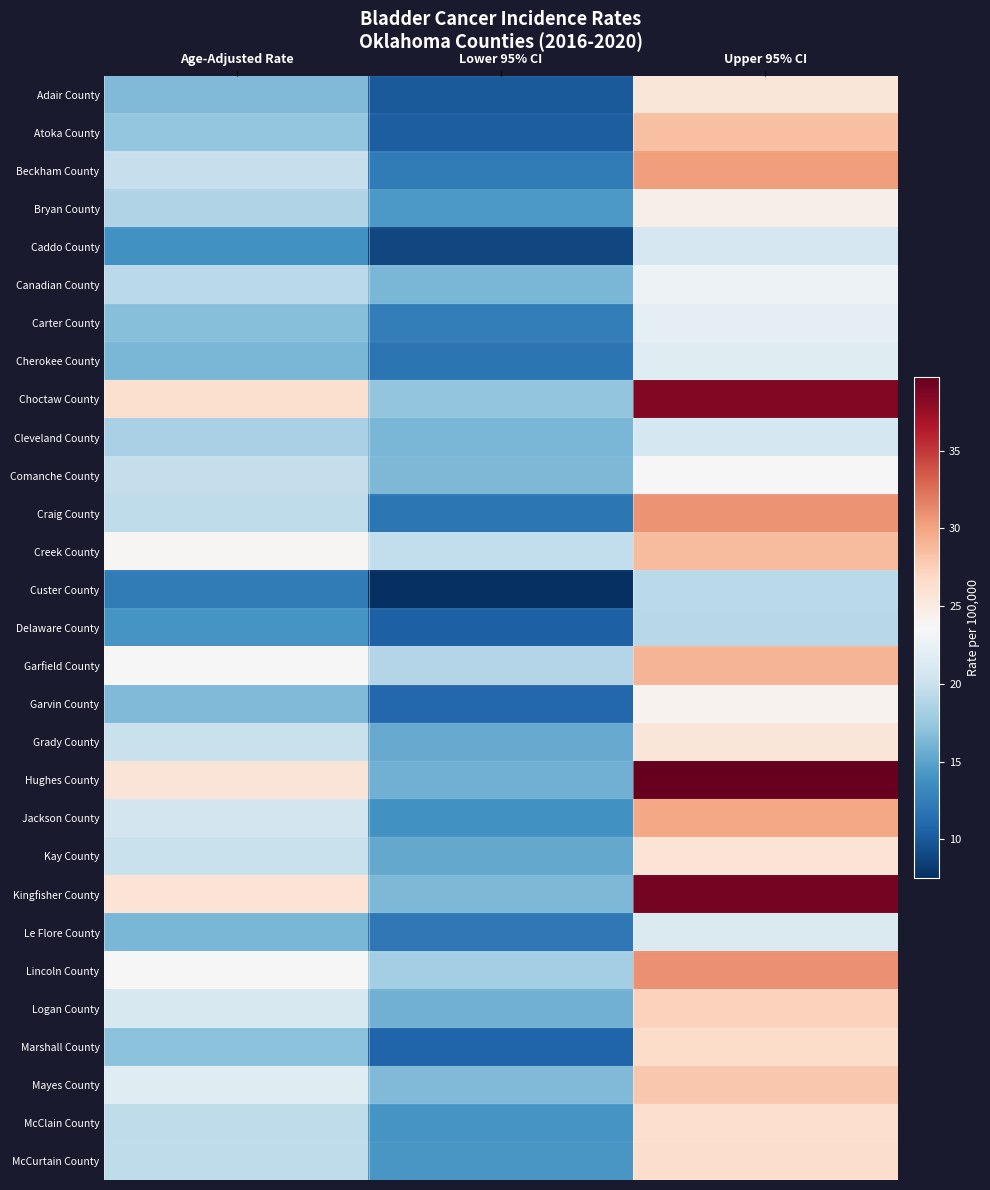

Which has a higher value, Age-Adjusted Rate or Upper 95% CI?

Upper 95% CI